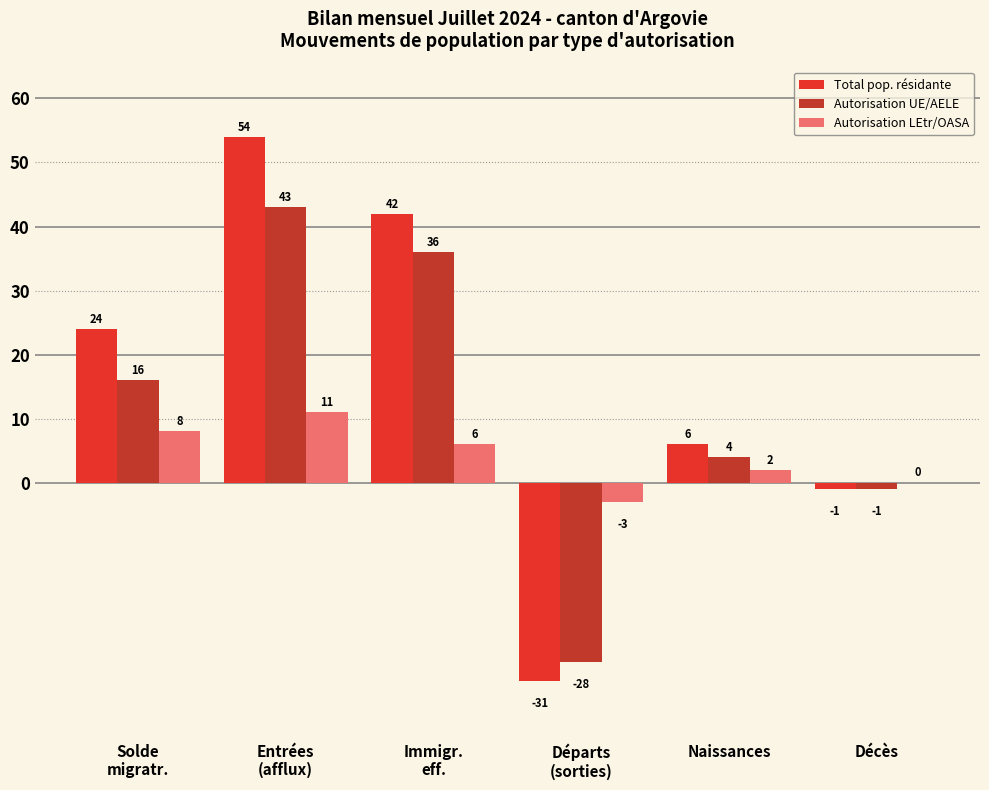

The Autorisation LEtr/OASA series shows 0 at Décès. True or false?

True